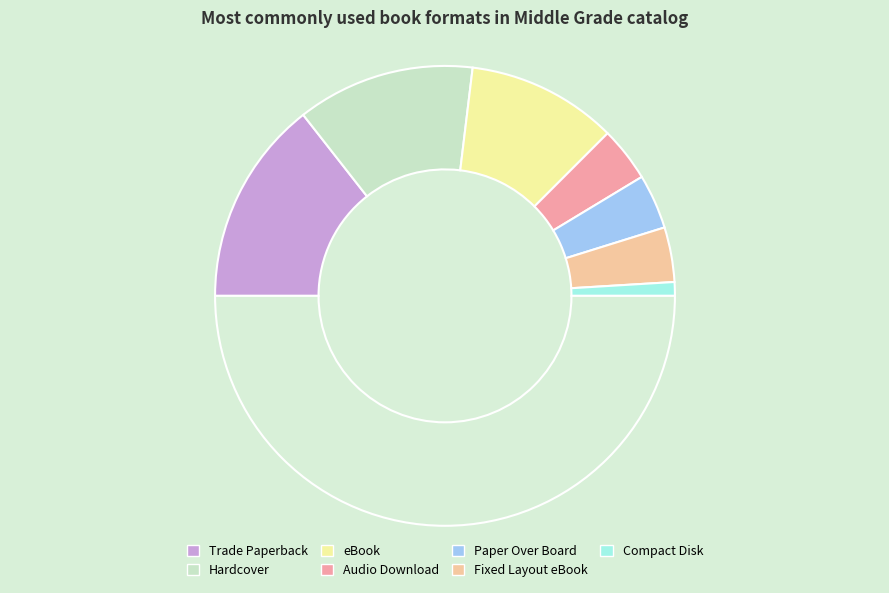

Count the number of slices in the pie.

8